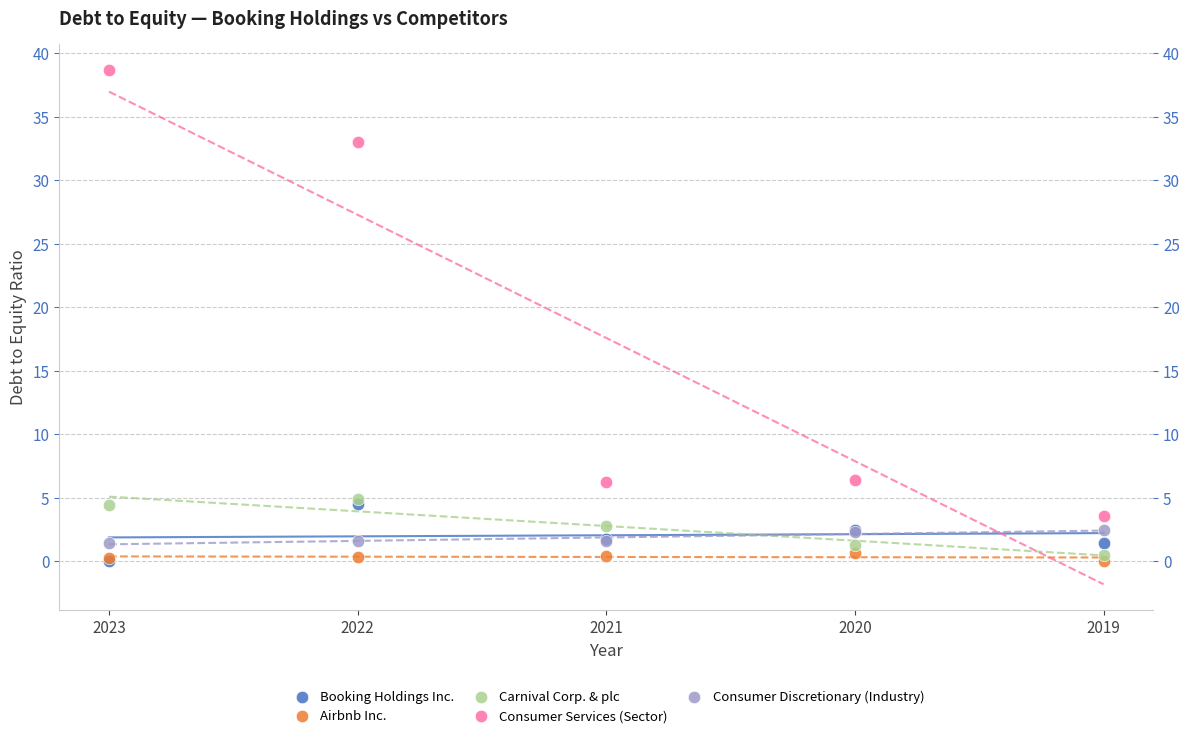

In the Consumer Services (Sector) series, what Y value is closest to 21?

33.0